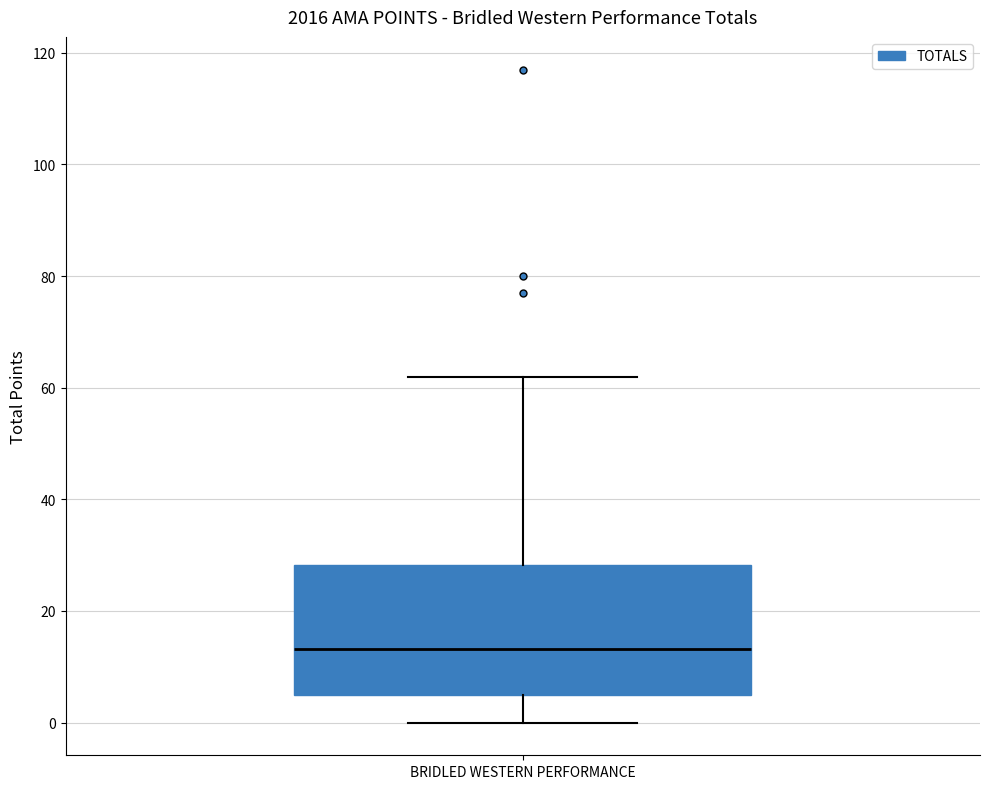

Where does the upper whisker of the box for BRIDLED WESTERN PERFORMANCE end on the y-axis? The values are not printed on the chart, so give them approximately, as read against the axis.

62